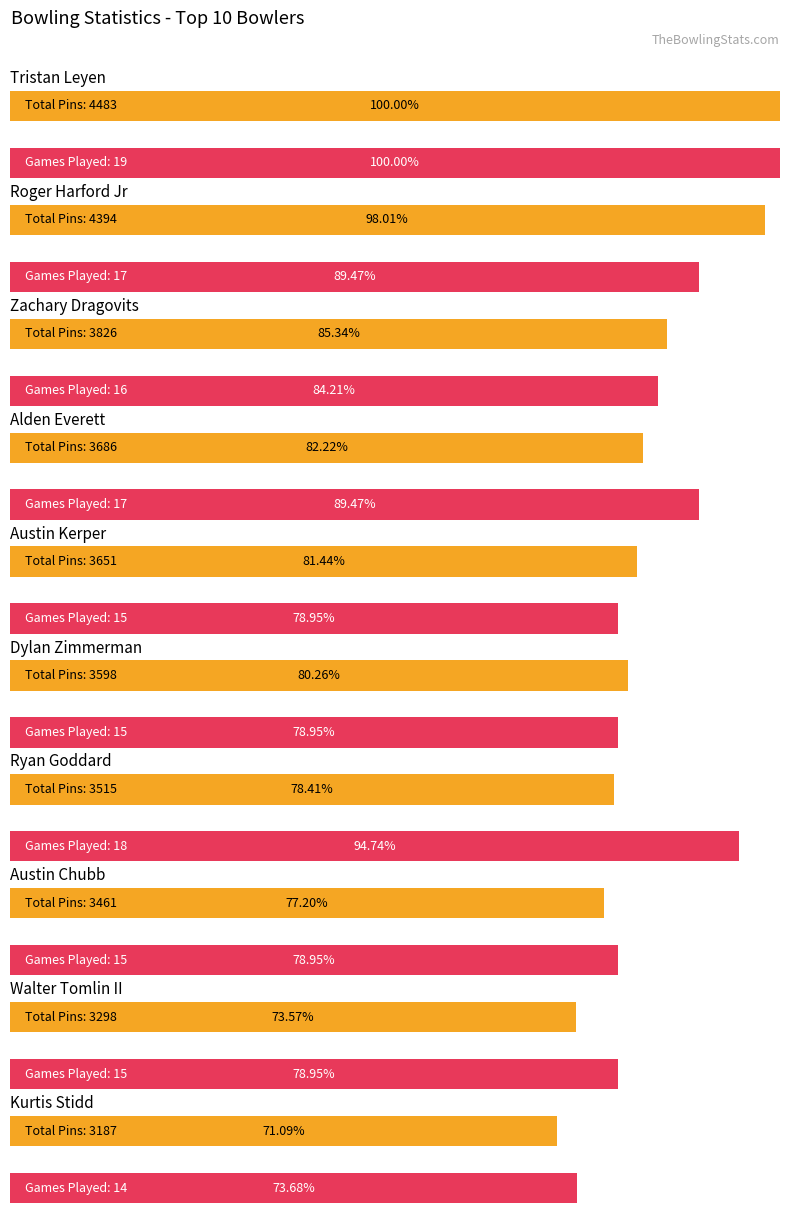

Rank the series by their maximum value, from highest to lowest.

total, games